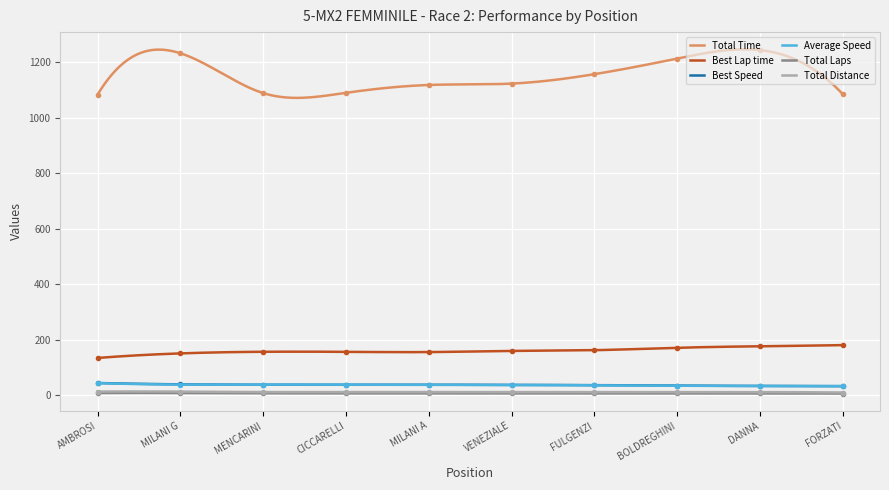

True or false: Total Distance and Total Time cross at least once.

False